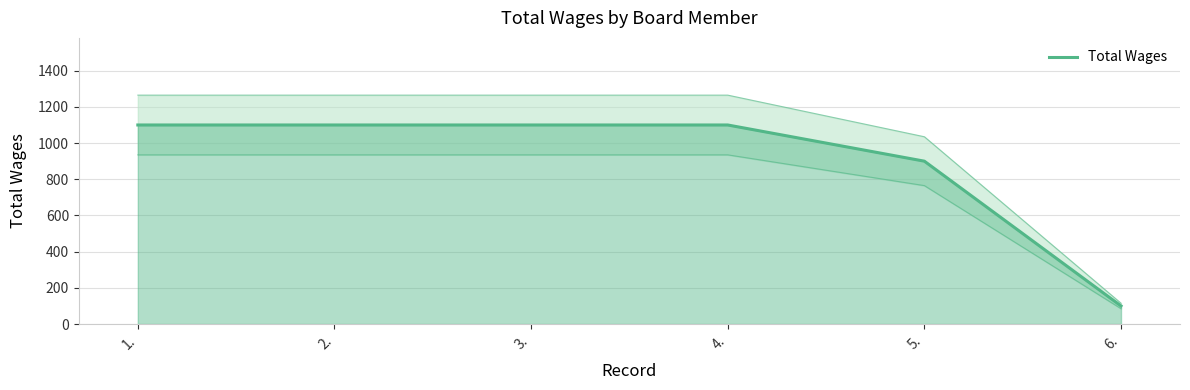

List the labels in order of value, largest first.

1., 2., 3., 4., 5., 6.